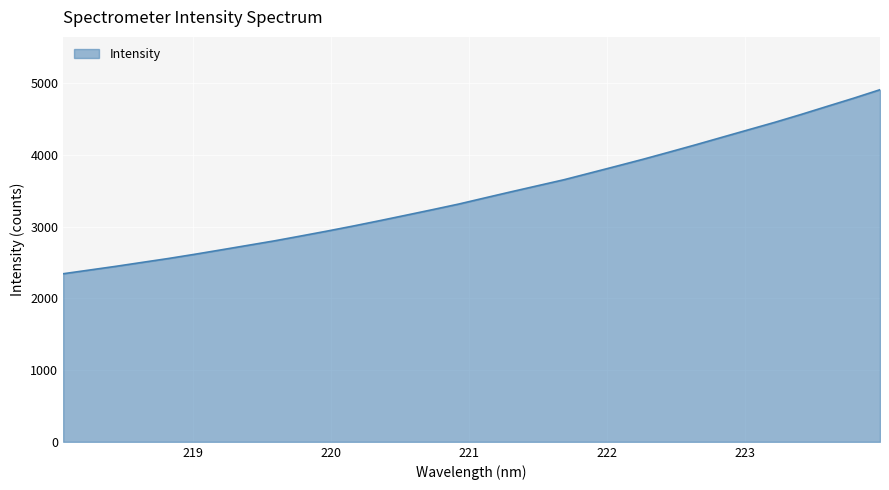

What is the difference between the maximum and minimum values?

2565.7